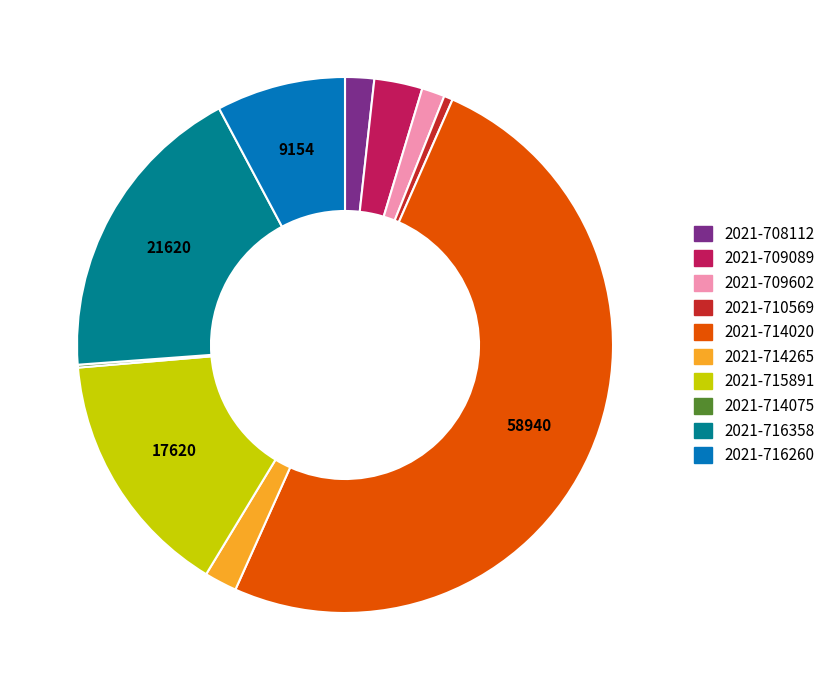

To the nearest percent, what is the average slice percentage?

10%